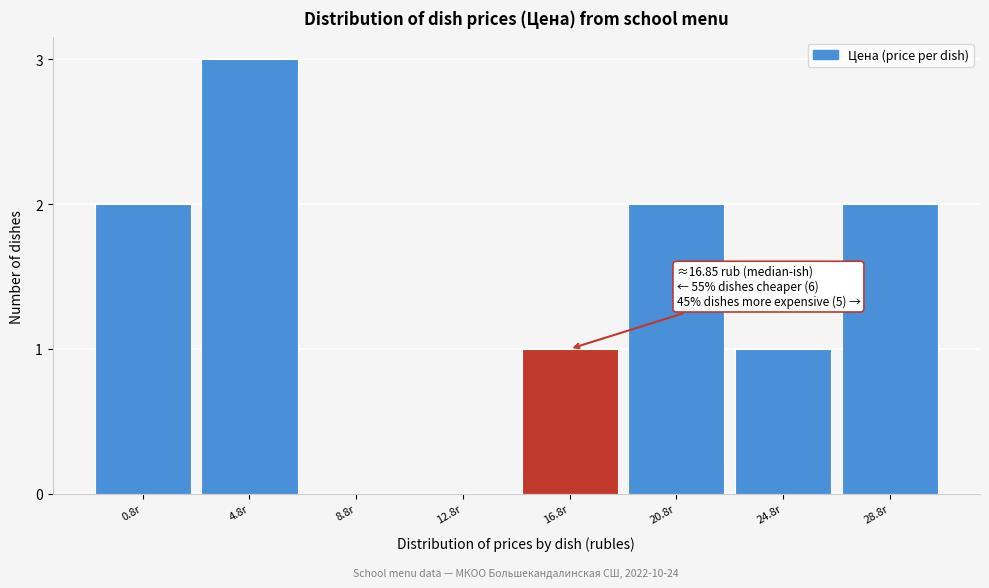

Reading left to right, list all the values displayed in this chart.

0.8r=2	4.8r=3	8.8r=0	12.8r=0	16.8r=1	20.8r=2	24.8r=1	28.8r=2